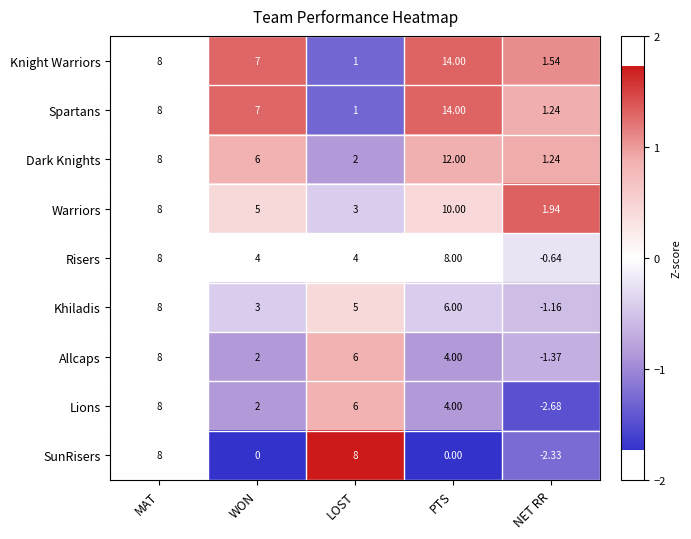

Is the value of Spartans at LOST greater than the value of Dark Knights at WON?

No